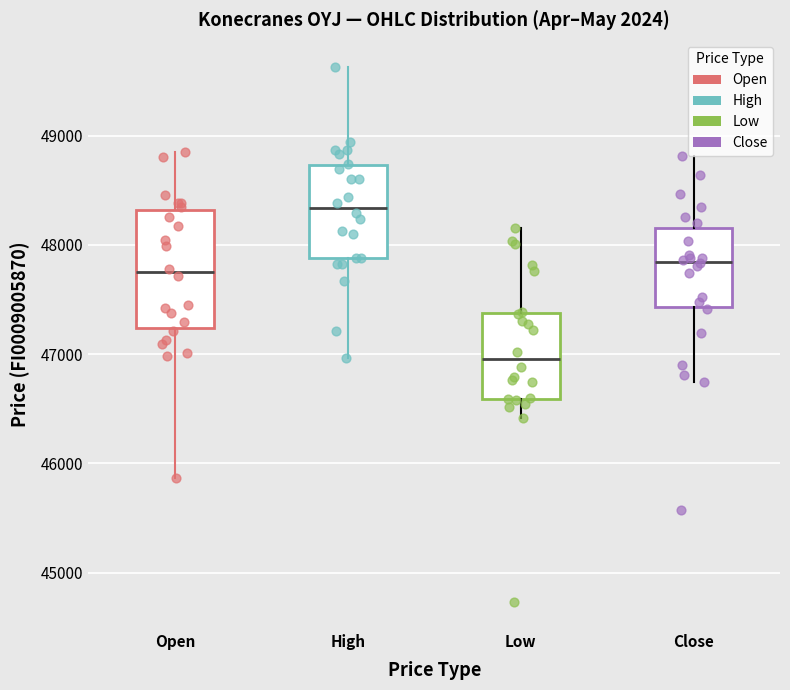

Reading left to right, read every box against the y-axis: the position of its median line, the range the box covers, and the ends of its whiskers. The values are not printed on the chart, so give them approximately, as read against the axis.

Open: median 47800, box 47200 to 48300, whiskers 45900 to 48900
High: median 48300, box 47900 to 48700, whiskers 47000 to 49600
Low: median 47000, box 46600 to 47400, whiskers 46400 to 48200
Close: median 47800, box 47400 to 48200, whiskers 46700 to 48800